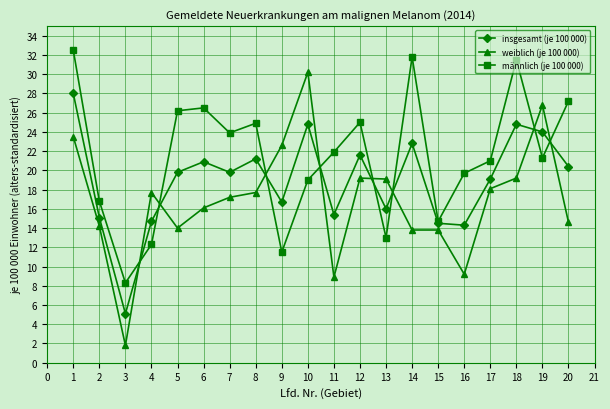

Where do weiblich (je 100 000) and insgesamt (je 100 000) first cross each other?

3 and 4